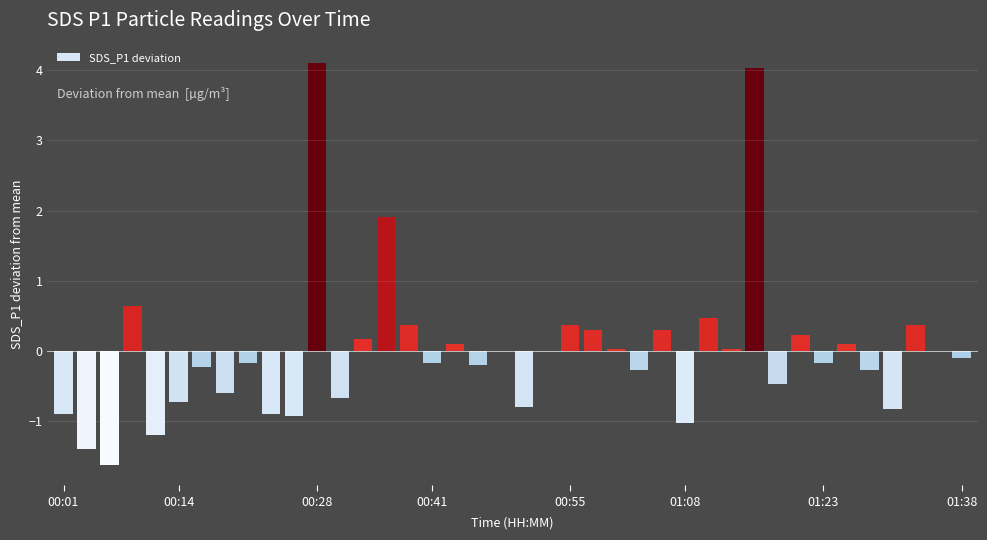

What is the maximum value shown in the chart?

4.1